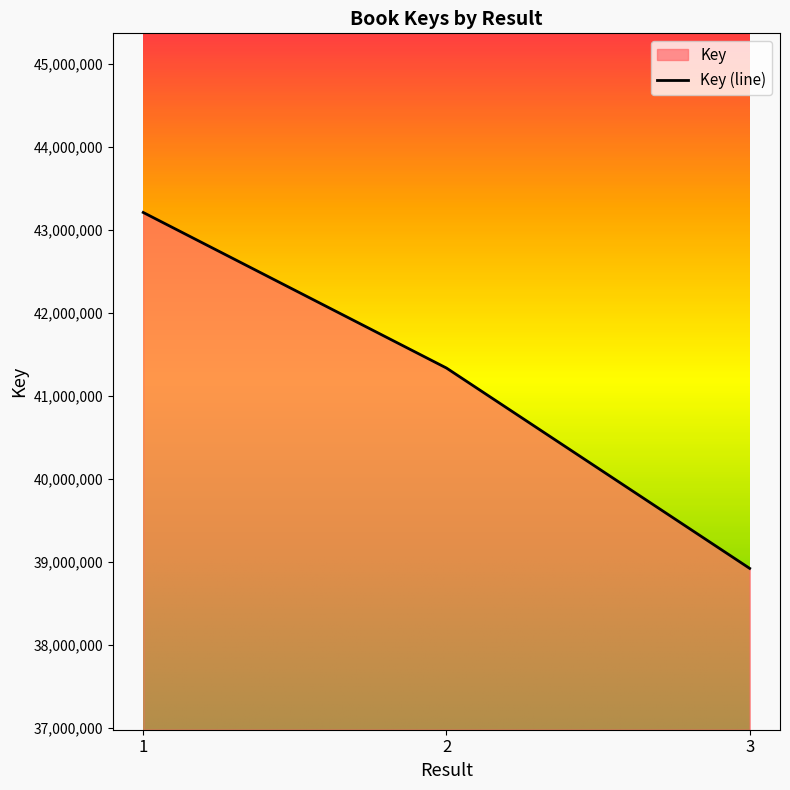

What is the value of the 2nd point from the left?

41335929